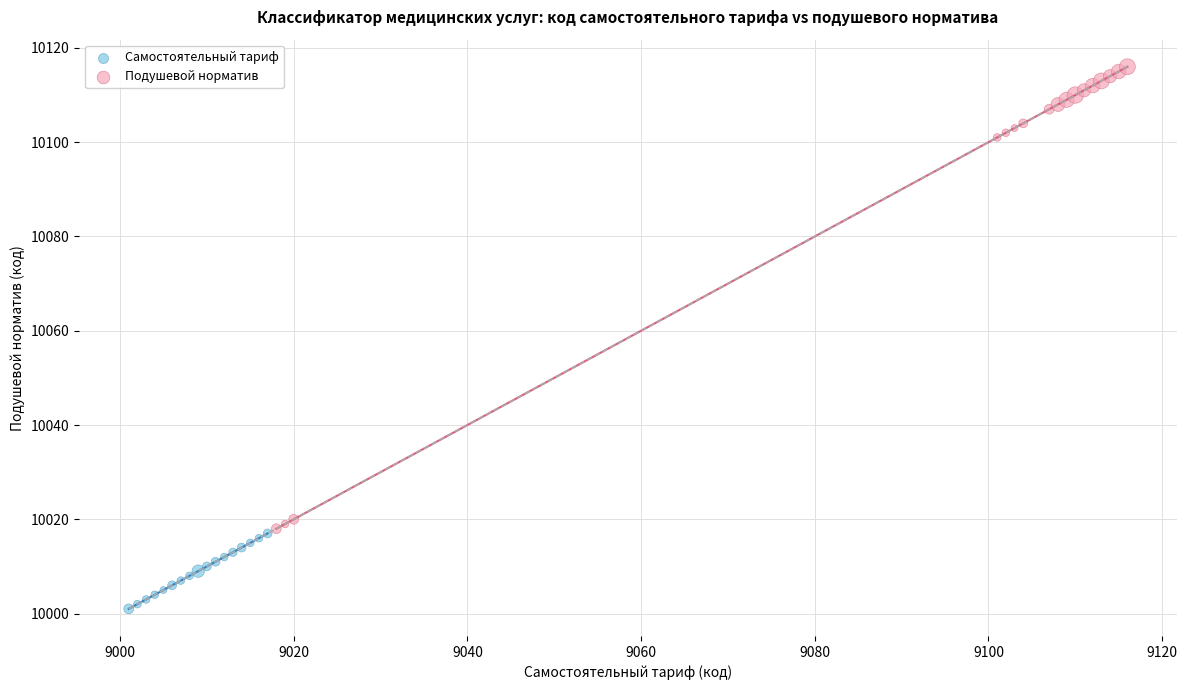

What are all the series names shown in the legend?

Самостоятельный тариф, Подушевой норматив